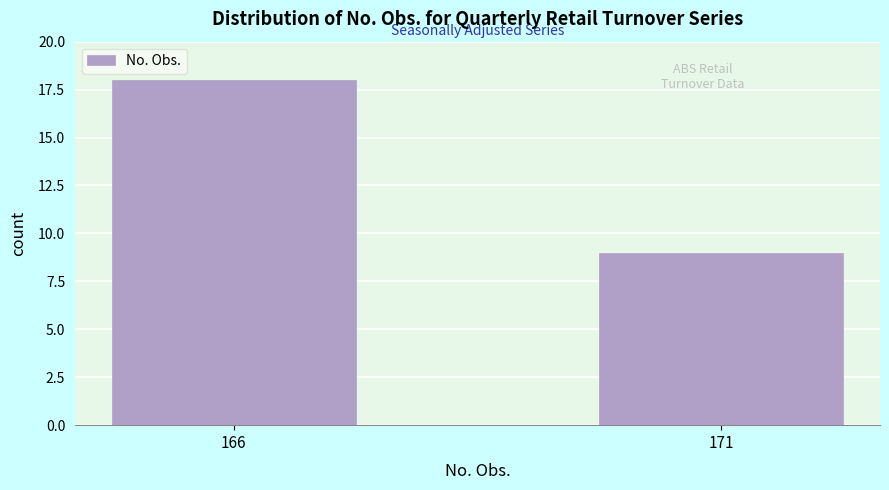

Reading right to left, list all the values displayed in this chart.

9	18